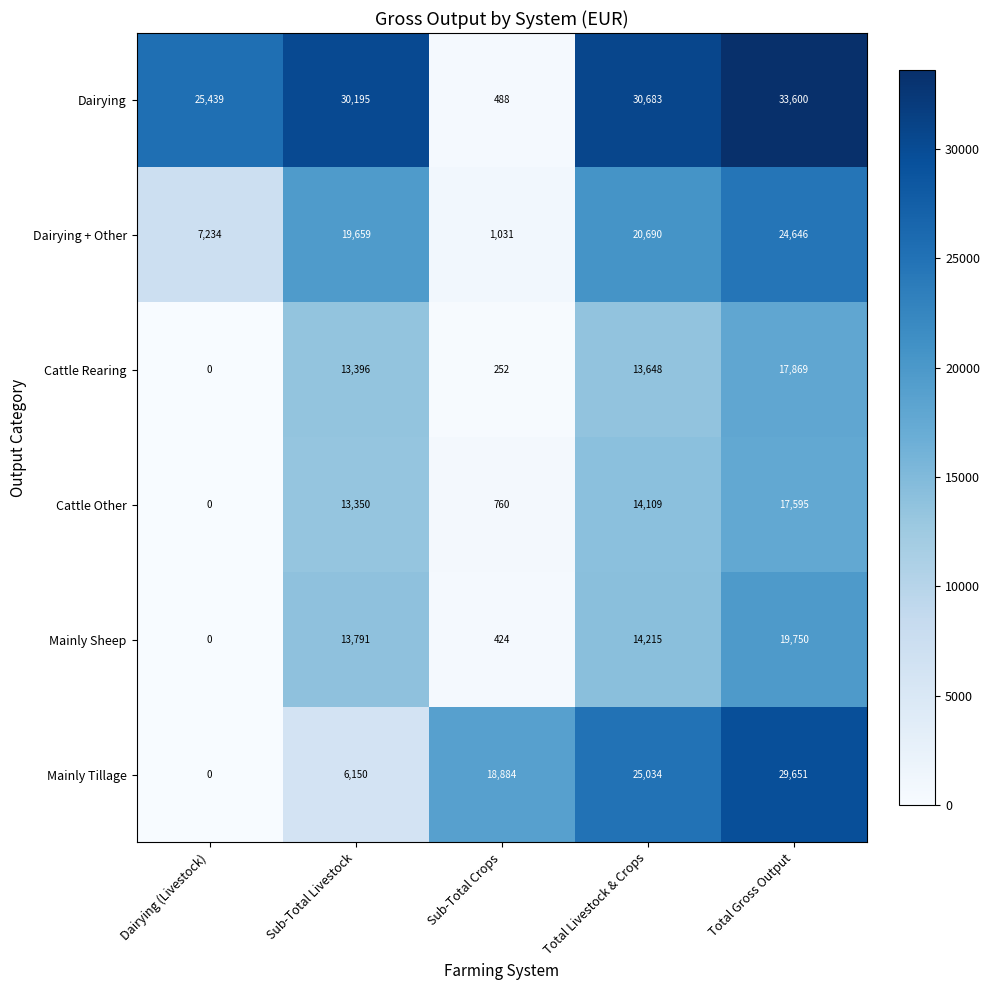

Reading left to right, list all the values displayed in this chart.

Dairying: Dairying (Livestock)=25439	Sub-Total Livestock=30195	Sub-Total Crops=488	Total Livestock & Crops=30683	Total Gross Output=33600
Dairying + Other: Dairying (Livestock)=7234	Sub-Total Livestock=19659	Sub-Total Crops=1031	Total Livestock & Crops=20690	Total Gross Output=24646
Cattle Rearing: Dairying (Livestock)=0	Sub-Total Livestock=13396	Sub-Total Crops=252	Total Livestock & Crops=13648	Total Gross Output=17869
Cattle Other: Dairying (Livestock)=0	Sub-Total Livestock=13350	Sub-Total Crops=760	Total Livestock & Crops=14109	Total Gross Output=17595
Mainly Sheep: Dairying (Livestock)=0	Sub-Total Livestock=13791	Sub-Total Crops=424	Total Livestock & Crops=14215	Total Gross Output=19750
Mainly Tillage: Dairying (Livestock)=0	Sub-Total Livestock=6150	Sub-Total Crops=18884	Total Livestock & Crops=25034	Total Gross Output=29651